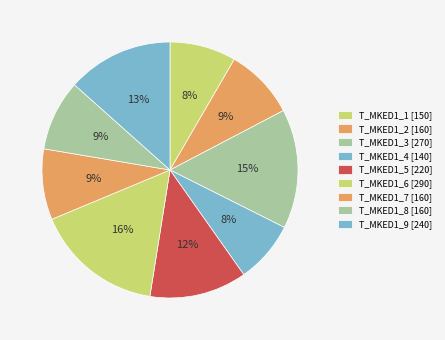

Which slice is the largest?

T_MKED1_6